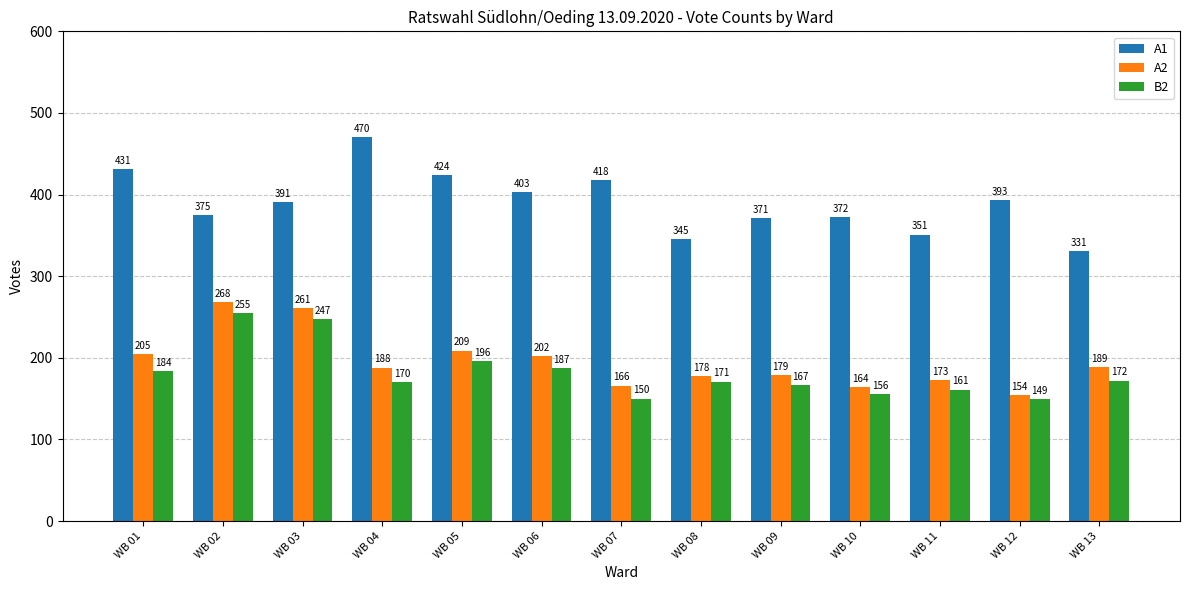

At which category is the sum across all series the highest?

WB 03